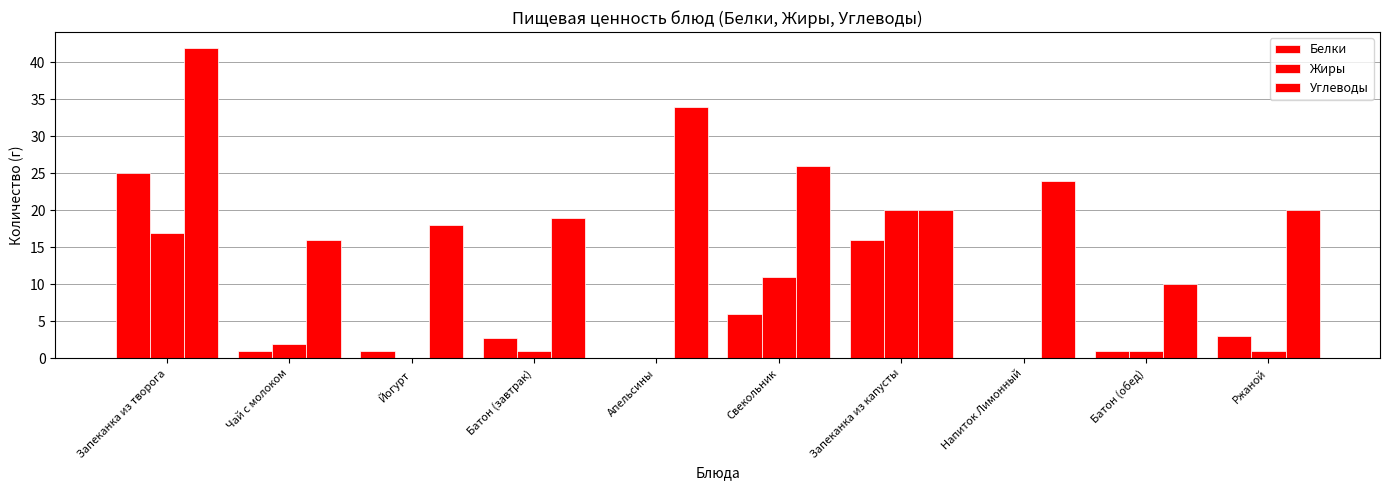

Does the chart contain stacked bars?

No